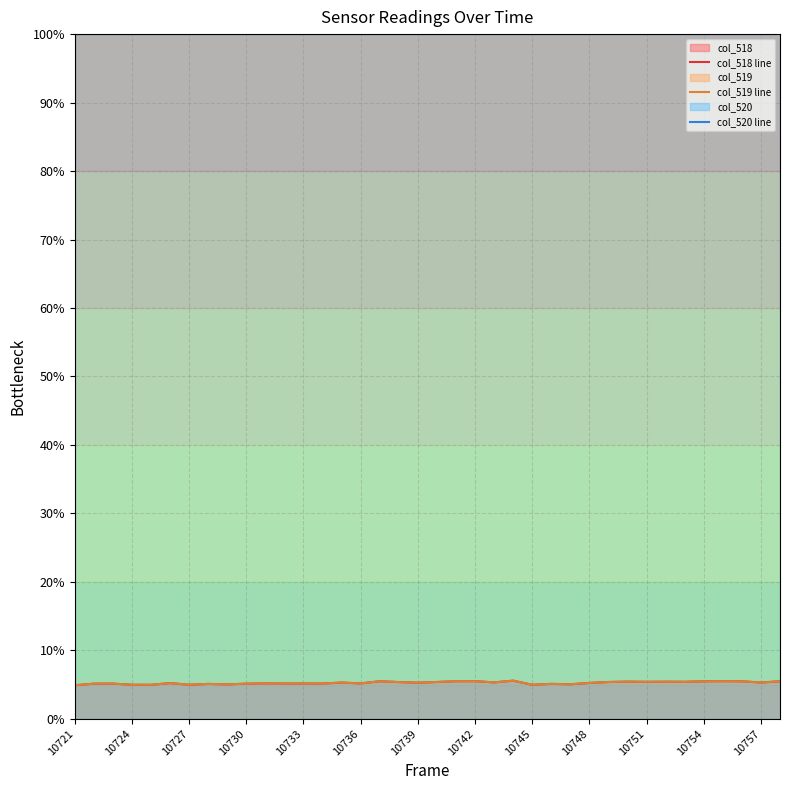

Is it true that col_519 line equals 5.3 at 14?

True